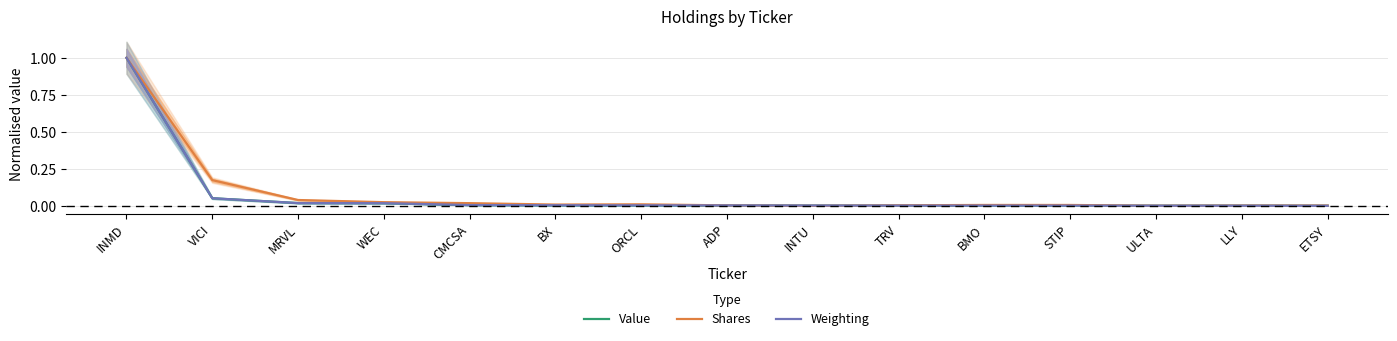

Is this an area chart (filled region under the line)?

No